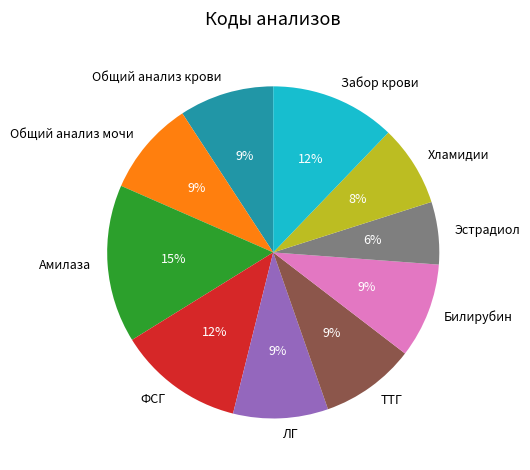

Combined, do Общий анализ крови and Хламидии account for over 50%?

No